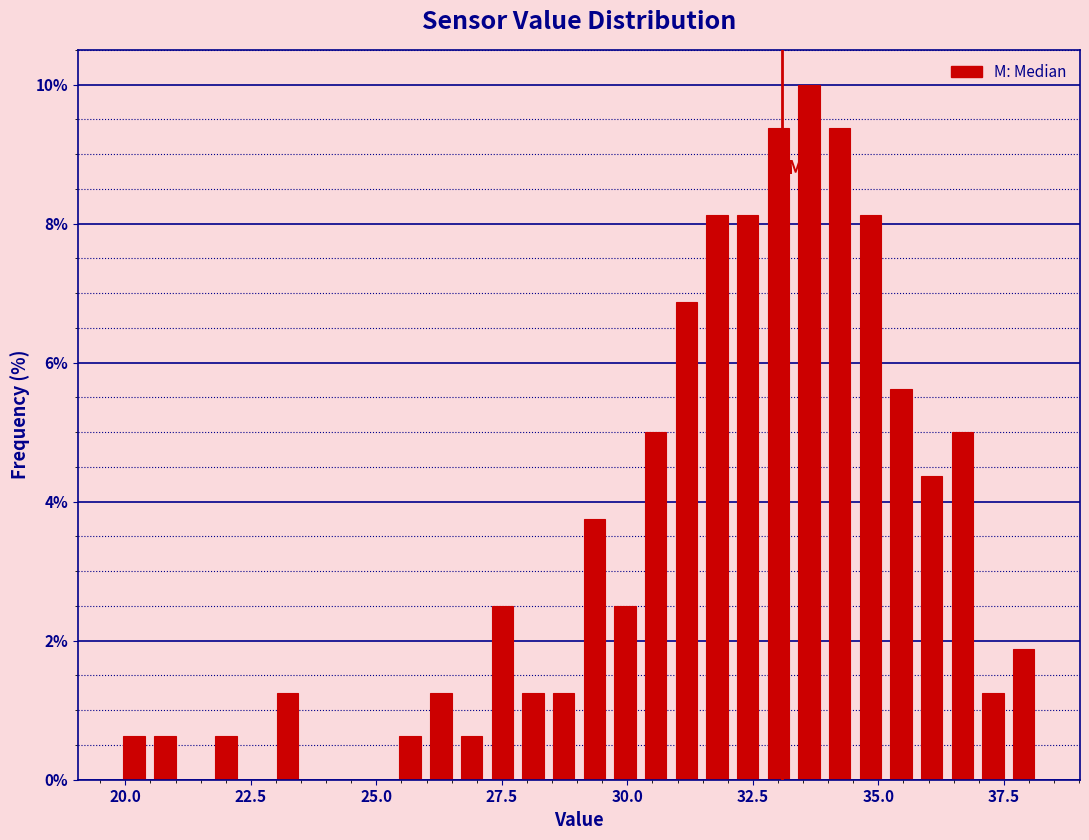

Read against the x-axis, roughly where is the centre of the tallest bar?

33.5